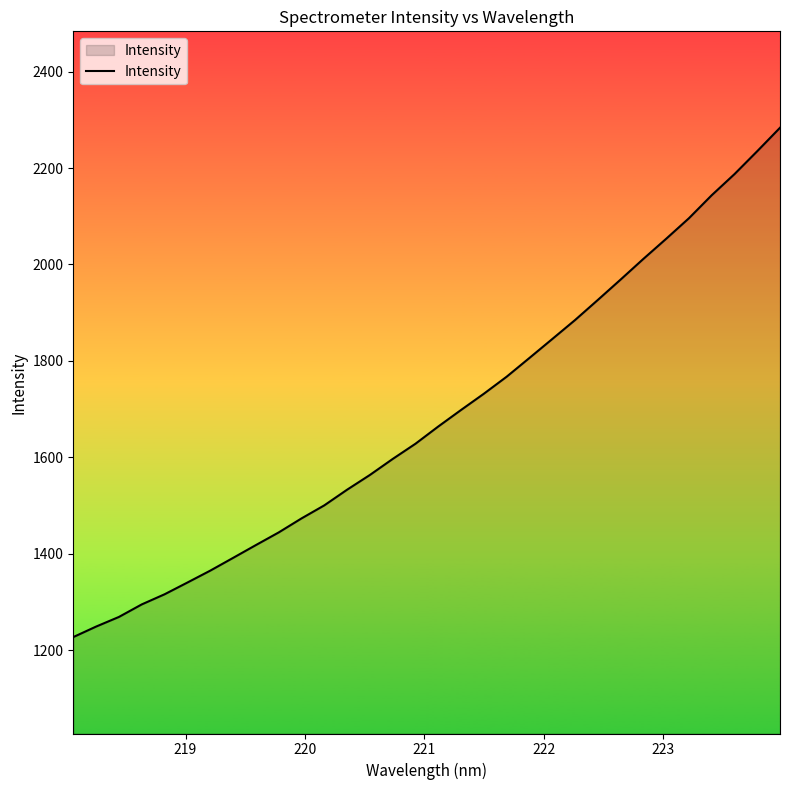

What is the difference between the maximum and second lowest values?

1034.7